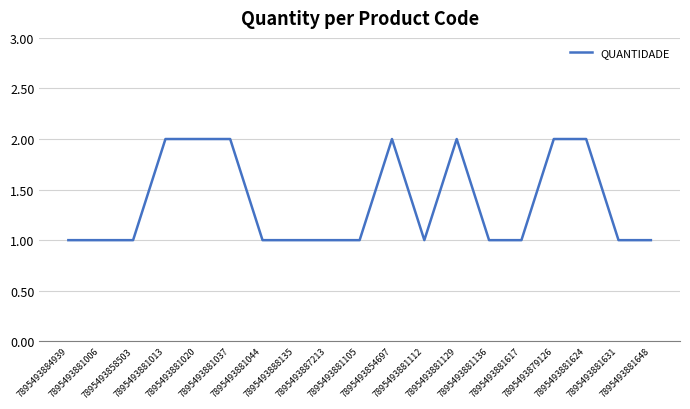

How many distinct data groups are displayed?

1